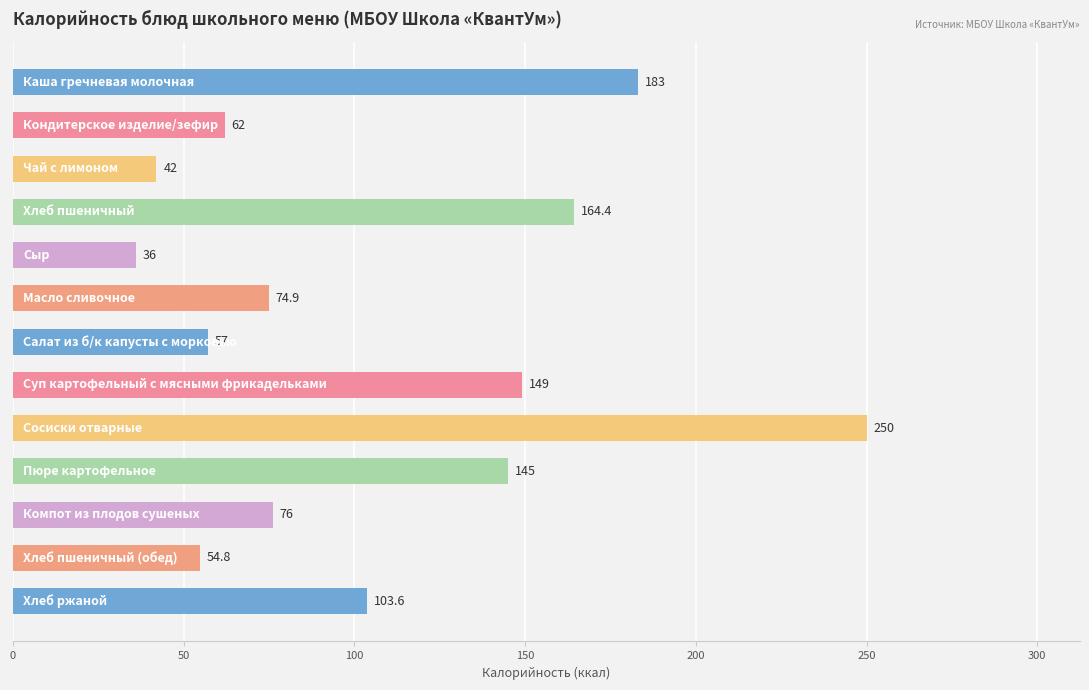

What is the difference between the maximum and second lowest values?

208.0